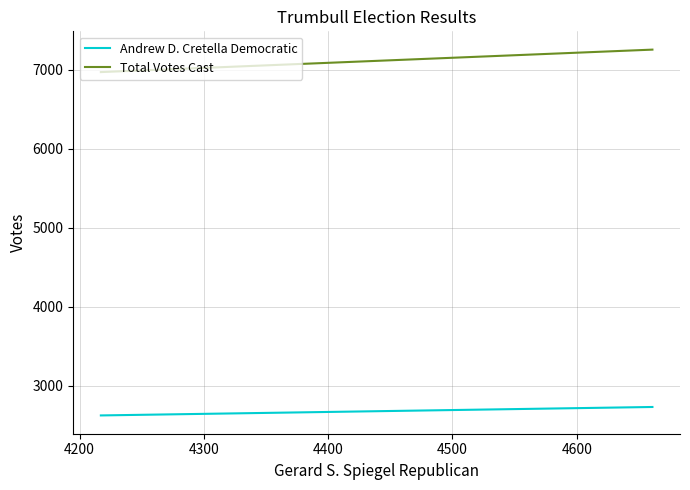

List the series in order of their peak value, lowest first.

Andrew D. Cretella Democratic, Total Votes Cast